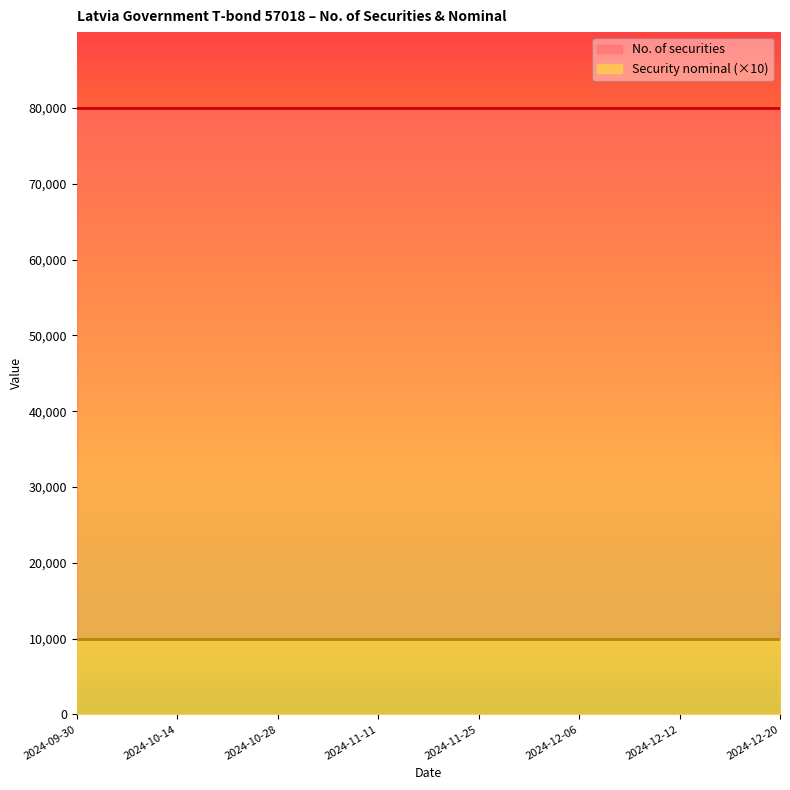

Between 2024-11-25 and 2024-12-06, which series saw the biggest shift?

No. of securities